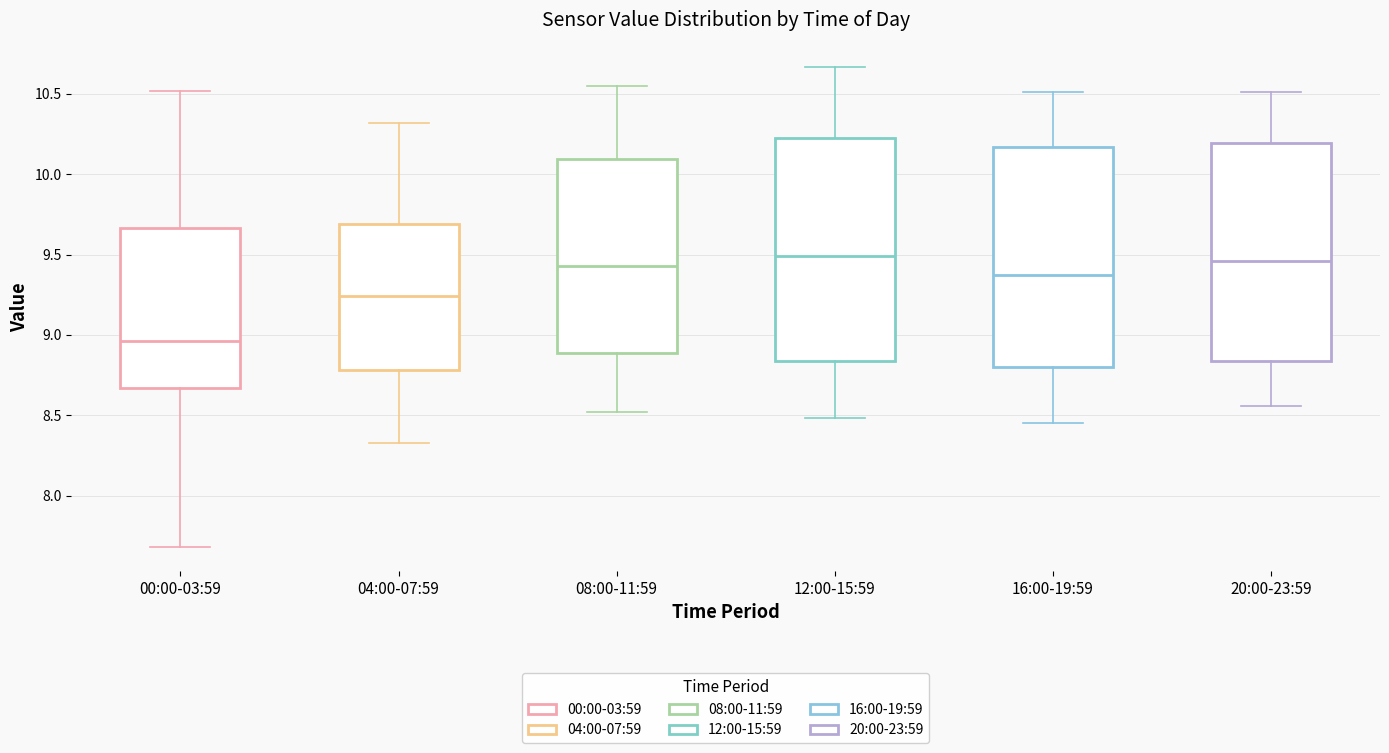

Reading left to right, transcribe this box plot: for each box, give where its median line is, the range the box spans, and where its two whiskers end, as read against the y-axis. The values are not printed on the chart, so give them approximately, as read against the axis.

00:00-03:59: median 8.95, box 8.65 to 9.65, whiskers 7.70 to 10.50
04:00-07:59: median 9.25, box 8.80 to 9.70, whiskers 8.35 to 10.30
08:00-11:59: median 9.45, box 8.90 to 10.10, whiskers 8.50 to 10.55
12:00-15:59: median 9.50, box 8.85 to 10.25, whiskers 8.50 to 10.65
16:00-19:59: median 9.40, box 8.80 to 10.15, whiskers 8.45 to 10.50
20:00-23:59: median 9.45, box 8.85 to 10.20, whiskers 8.55 to 10.50